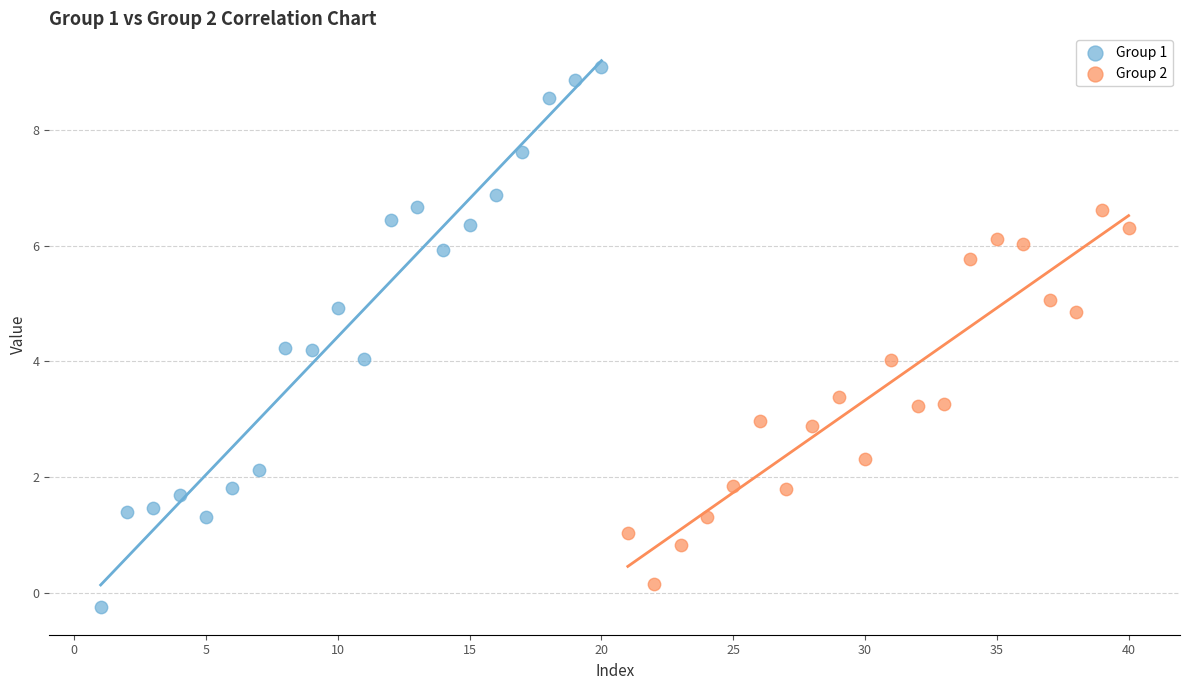

Which series contains the highest Y value?

Group 1